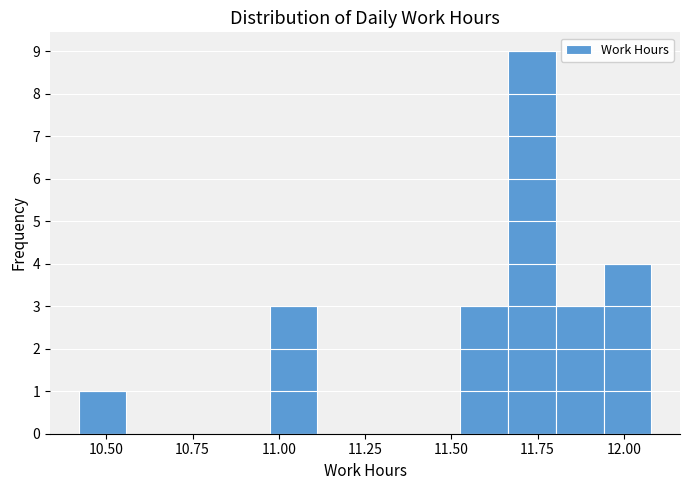

Read against the x-axis, roughly where is the centre of the tallest bar?

11.75